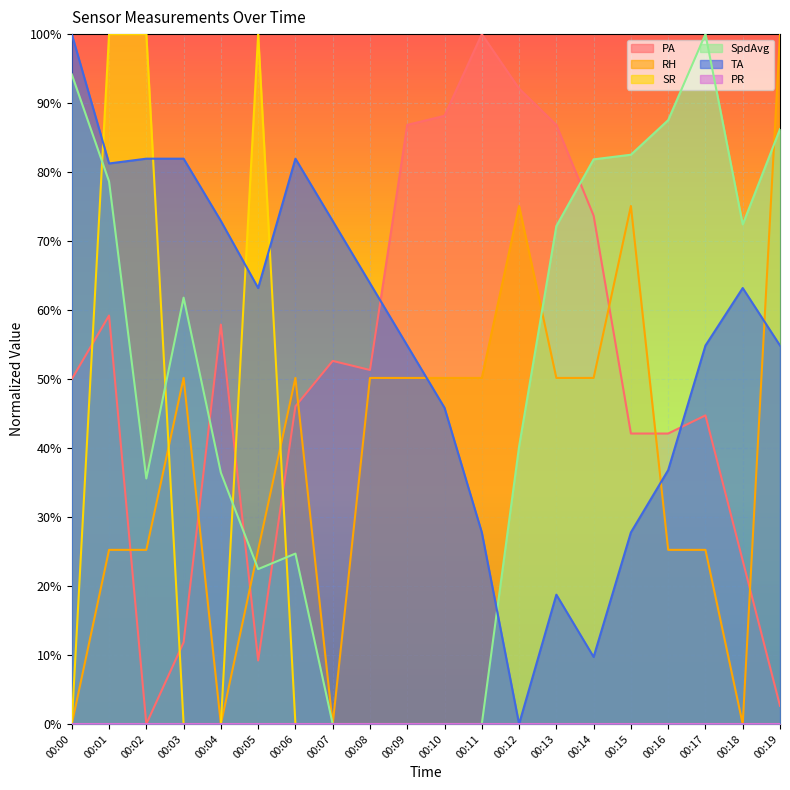

How many values in RH are above zero?

16